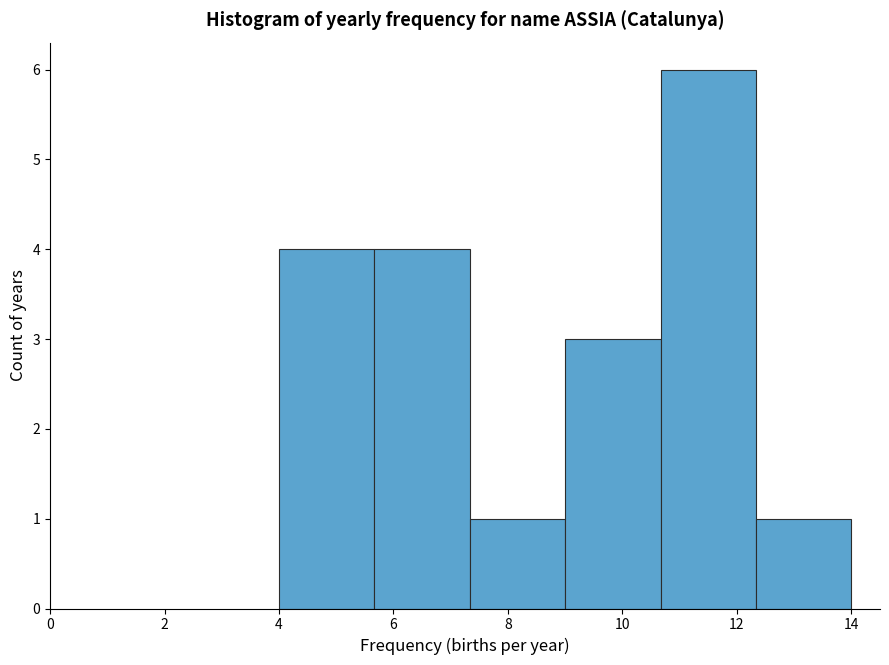

Over which range of the x-axis is the bar tallest?

10.6 to 12.4